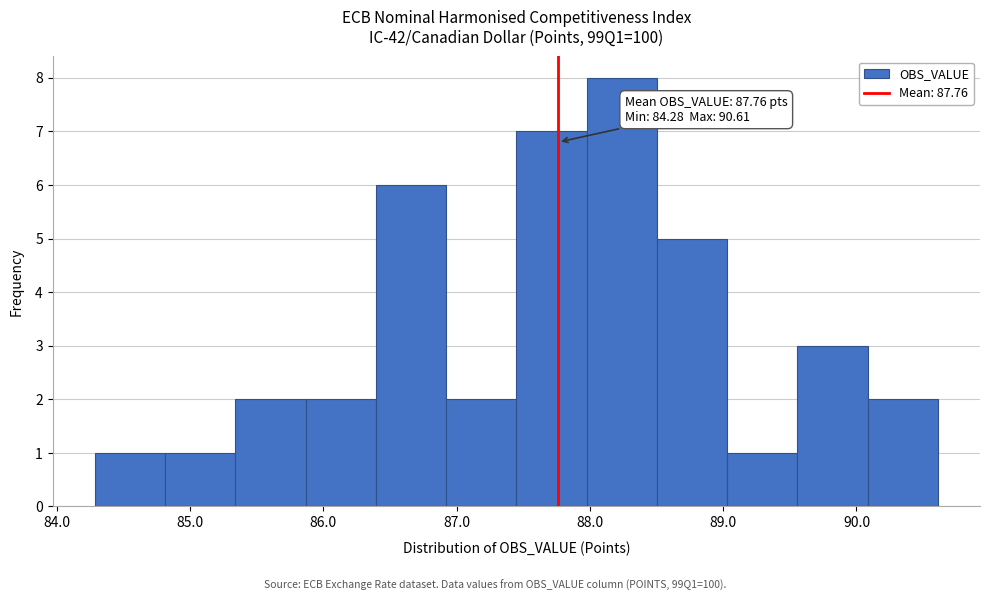

Which range on the x-axis has the tallest bar?

88.0 to 88.5